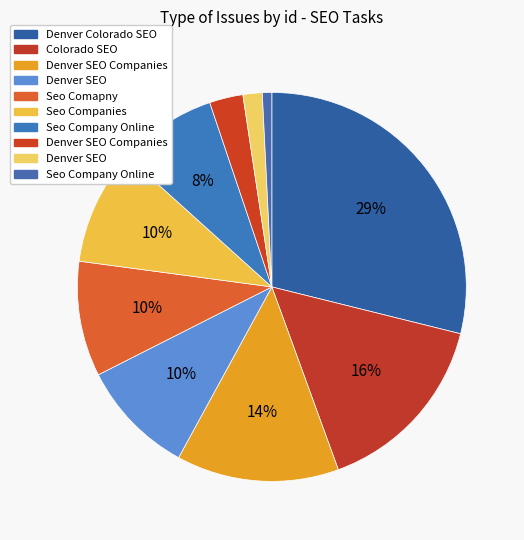

How many segments does this pie chart have?

10